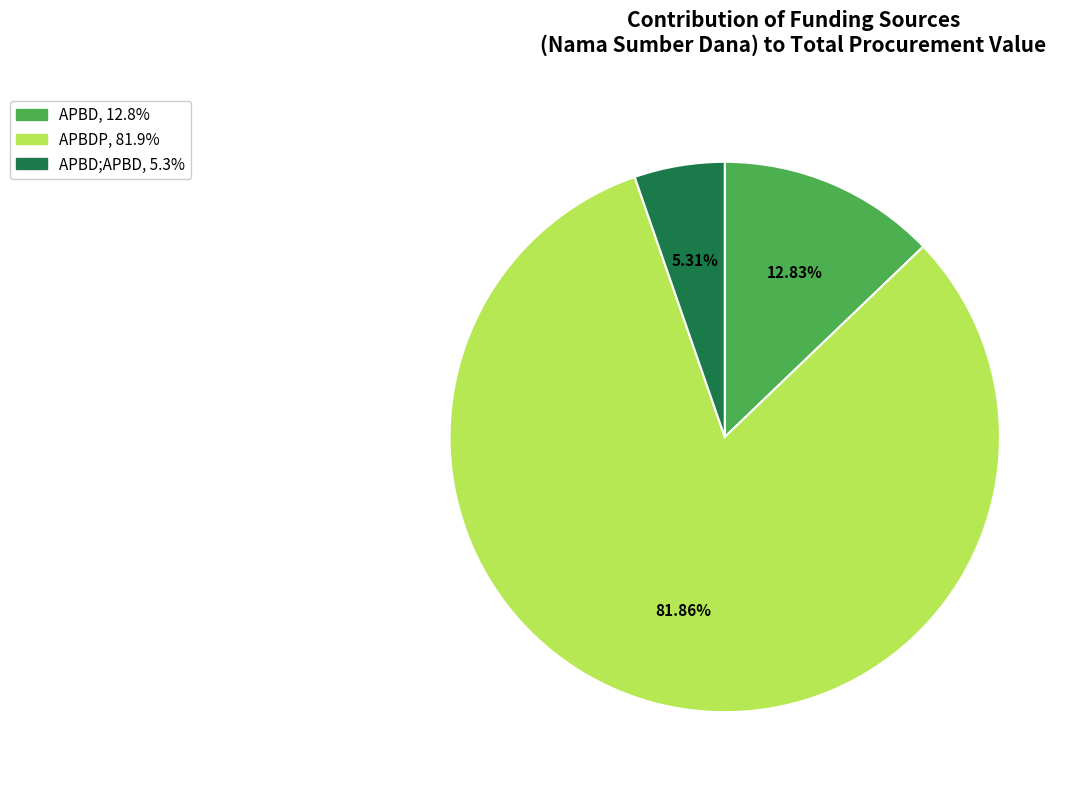

Does any single category account for the majority?

Yes